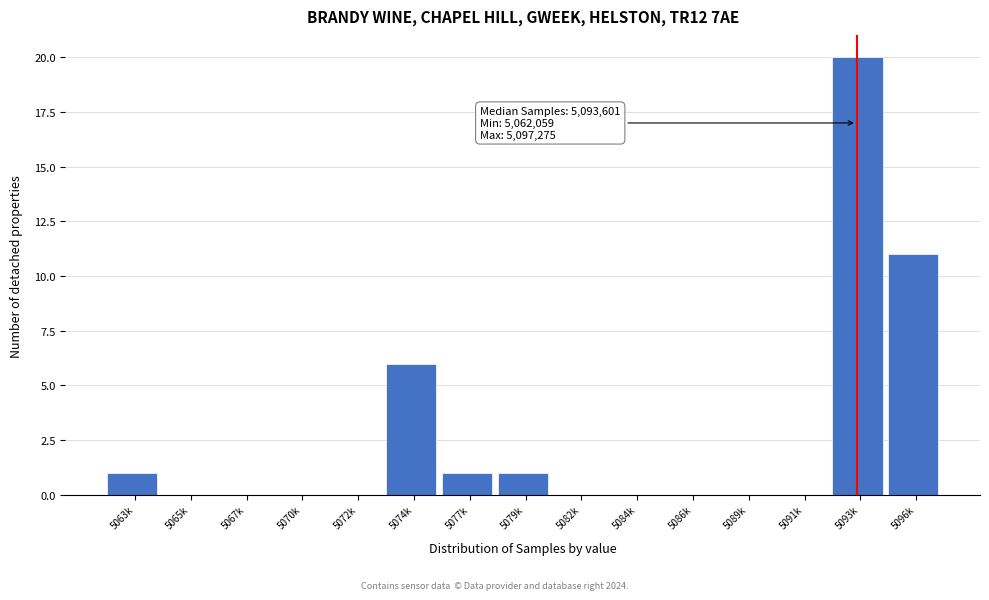

Reading left to right, extract all data points from this chart.

5063k=1	5065k=0	5067k=0	5070k=0	5072k=0	5074k=6	5077k=1	5079k=1	5082k=0	5084k=0	5086k=0	5089k=0	5091k=0	5093k=20	5096k=11